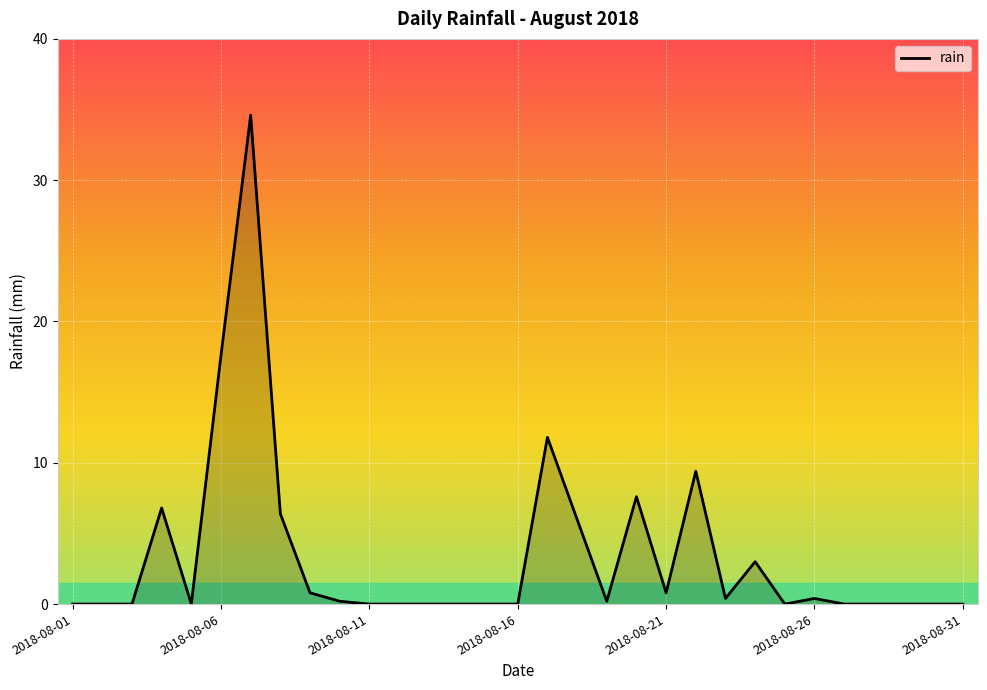

True or false: there are more than 0 points higher than both neighbors.

True